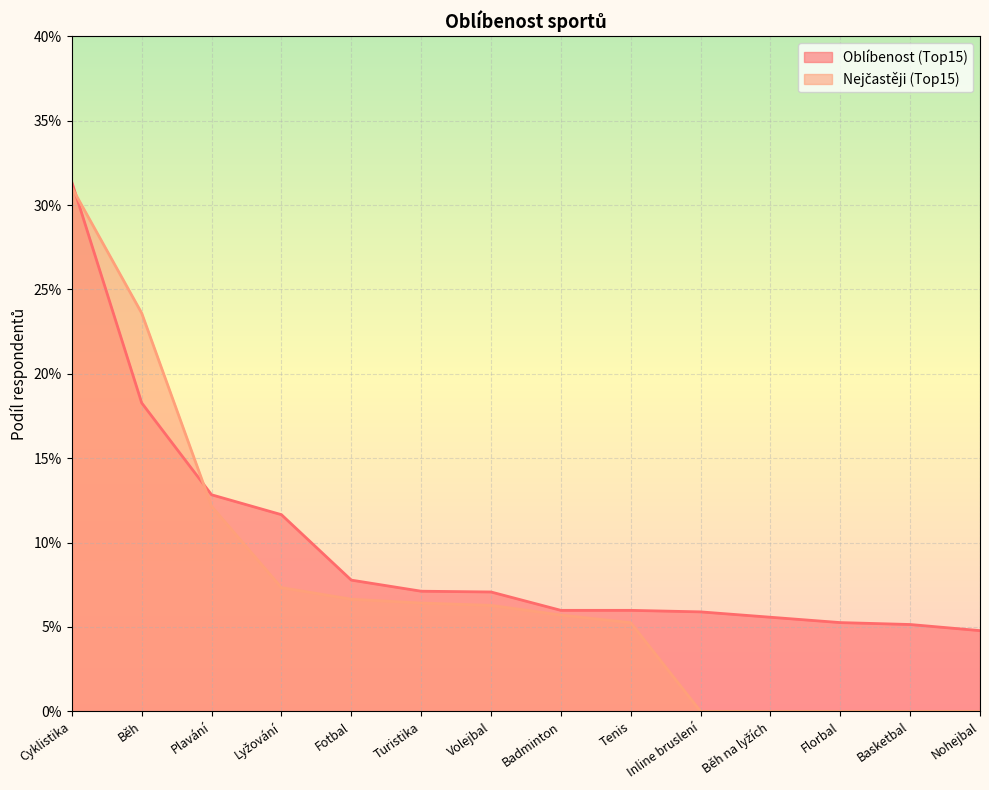

Between which two adjacent categories do Oblíbenost (Top15) and Nejčastěji (Top15) first intersect?

Cyklistika and Běh